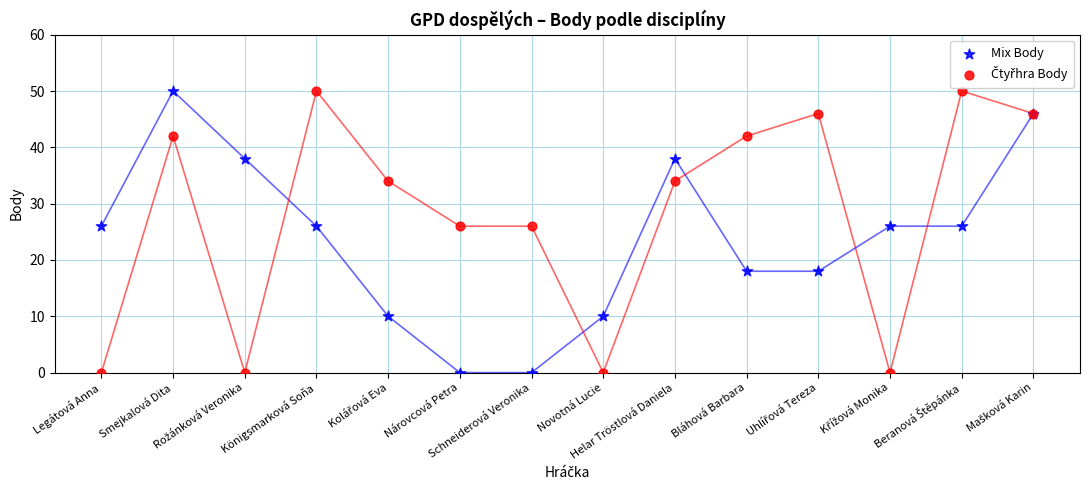

Which series reaches the minimum Y coordinate?

Mix Body